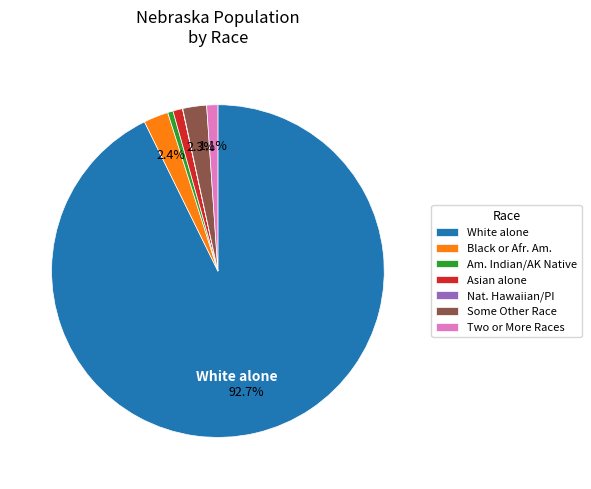

What is the majority slice?

White alone